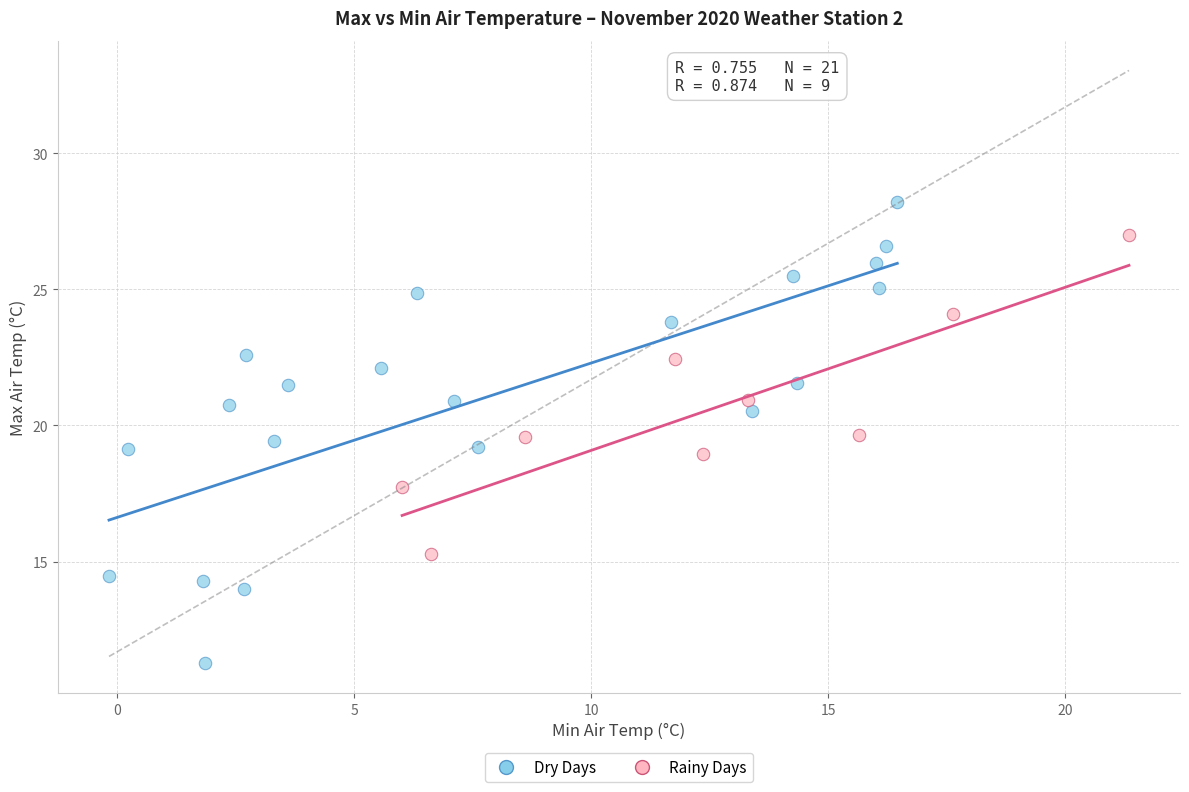

Which series contains the highest Y value?

Dry Days